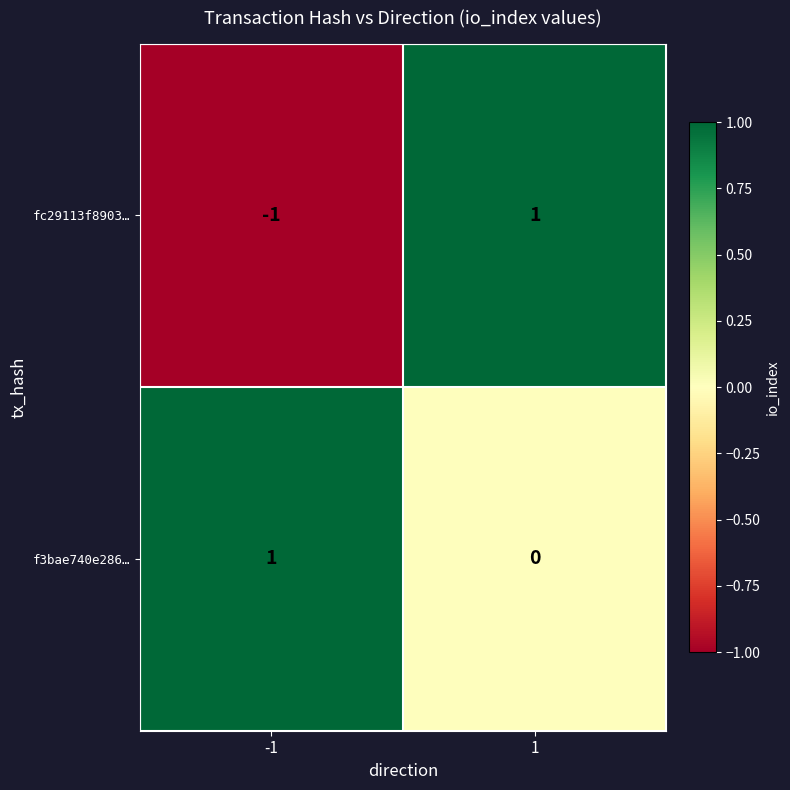

Which series has the largest total across all categories?

f3bae740e286…